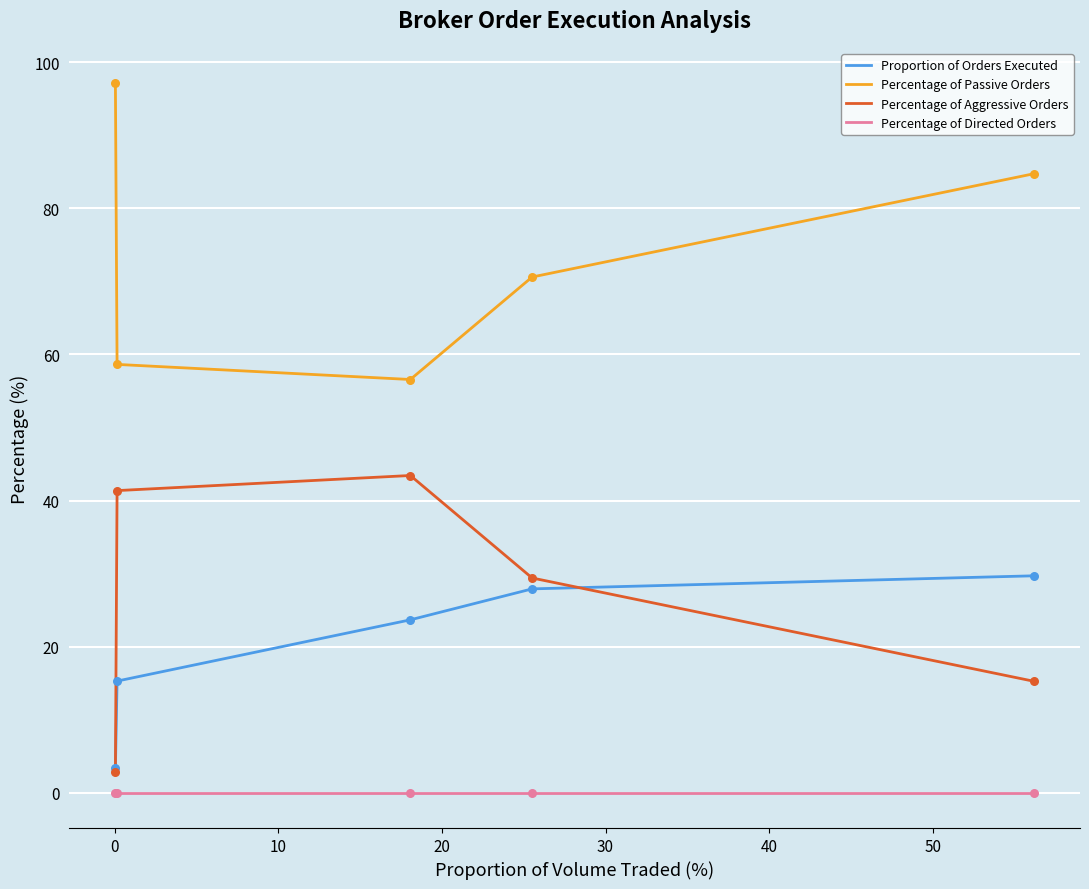

Which series has the largest total across all categories?

Percentage of Passive Orders